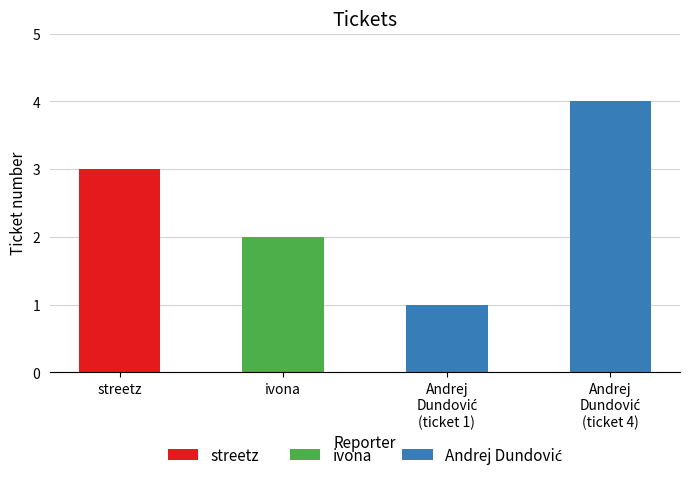

Rank the categories by value from lowest to highest.

Andrej Dundović (ticket 1), ivona, streetz, Andrej Dundović (ticket 4)